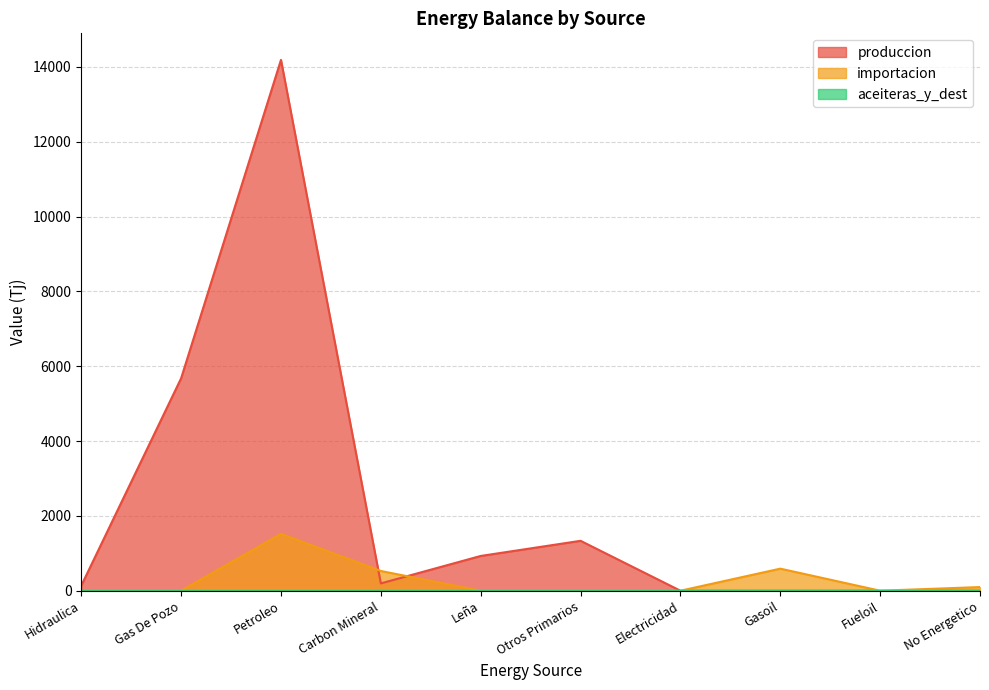

Reading right to left, what are all the values shown in this chart?

produccion: 0.0	0.0	0.0	0.0	1333.8	929.1	195.9	14188.9	5678.2	134.7
importacion: 97.5	0.0	589.6	0.0	0.0	0.0	527.5	1520.1	0.0	0.0